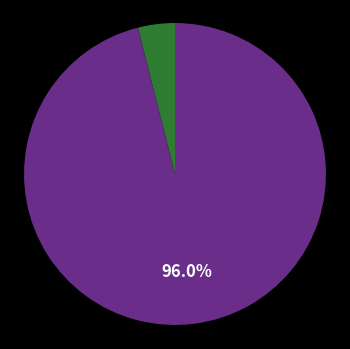

Is there any slice that represents more than half of the pie?

Yes